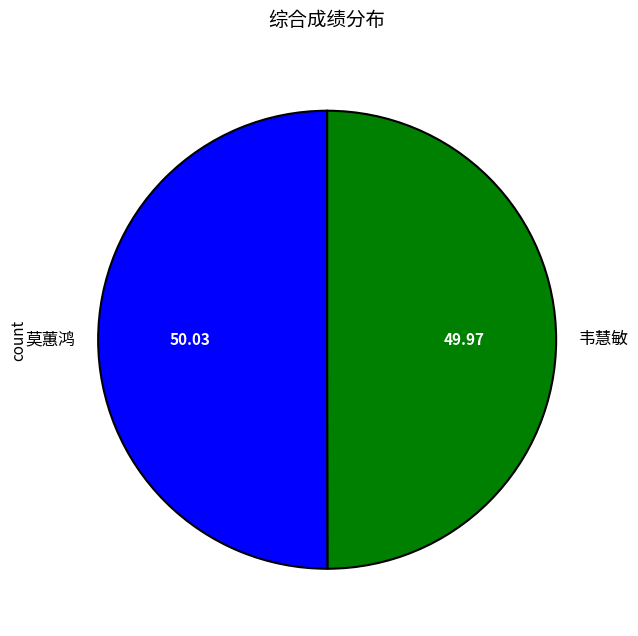

The 莫蕙鸿 slice represents 43% of the pie. True or false?

False